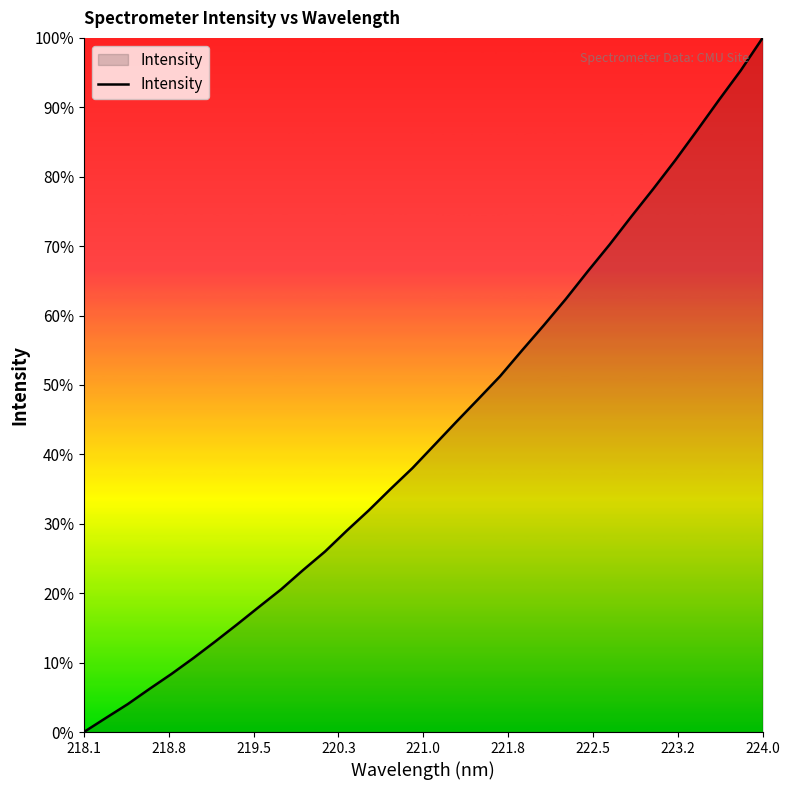

What is the difference between the maximum and minimum values?

100.0